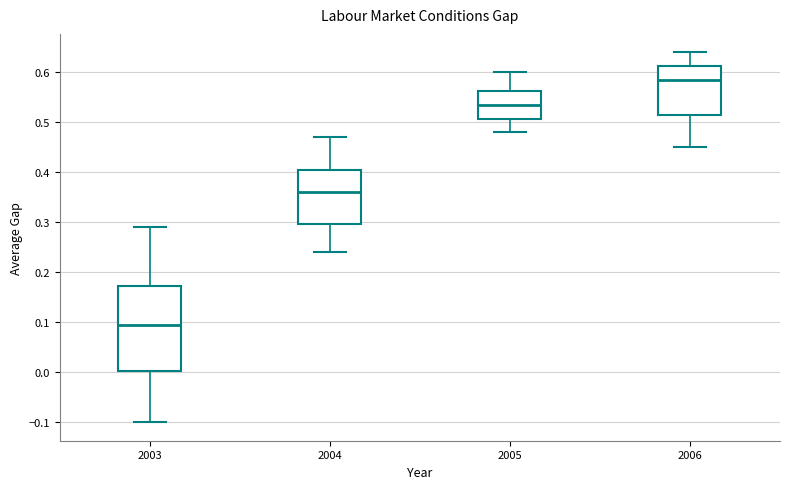

Reading left to right, read every box against the y-axis: the position of its median line, the range the box covers, and the ends of its whiskers. The values are not printed on the chart, so give them approximately, as read against the axis.

2003: median 0.10, box 0.00 to 0.17, whiskers -0.10 to 0.29
2004: median 0.36, box 0.30 to 0.41, whiskers 0.24 to 0.47
2005: median 0.54, box 0.51 to 0.56, whiskers 0.48 to 0.60
2006: median 0.59, box 0.52 to 0.61, whiskers 0.45 to 0.64